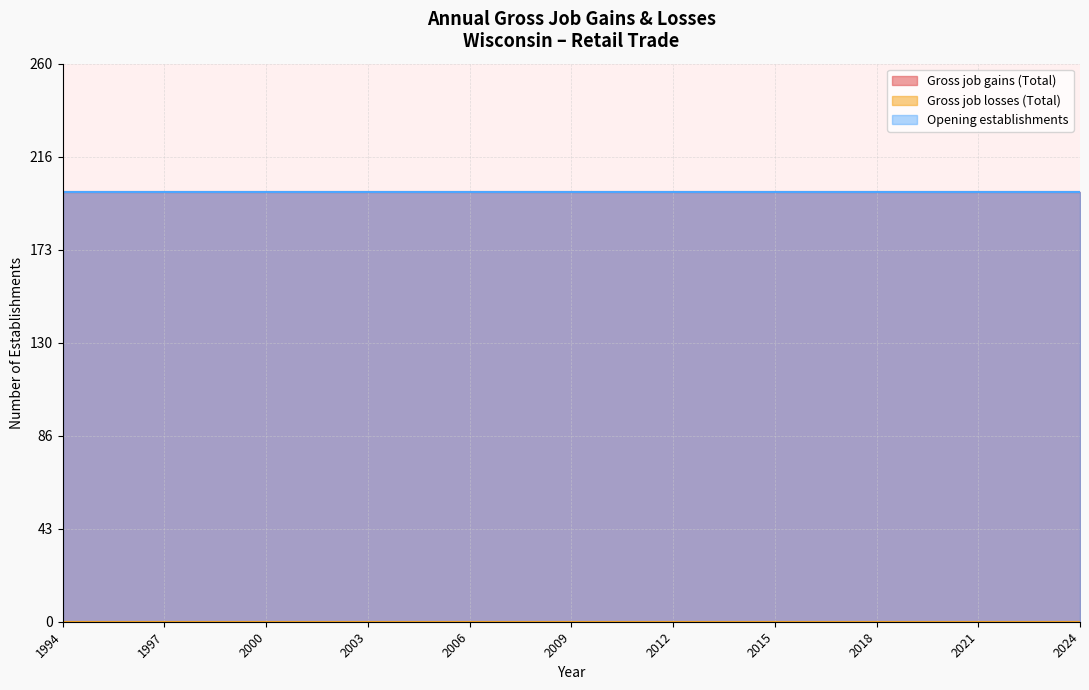

What is the value of the Opening establishments point at the 9th from the left?

200